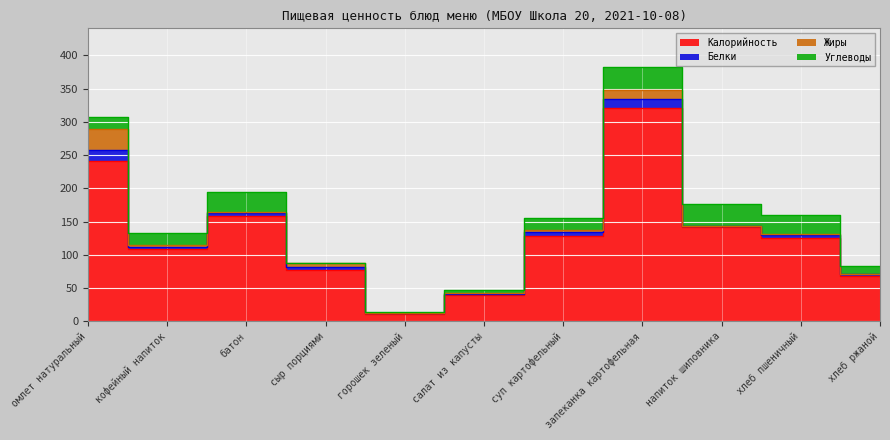

True or false: Белки has more than 0 points higher than both neighbors.

True